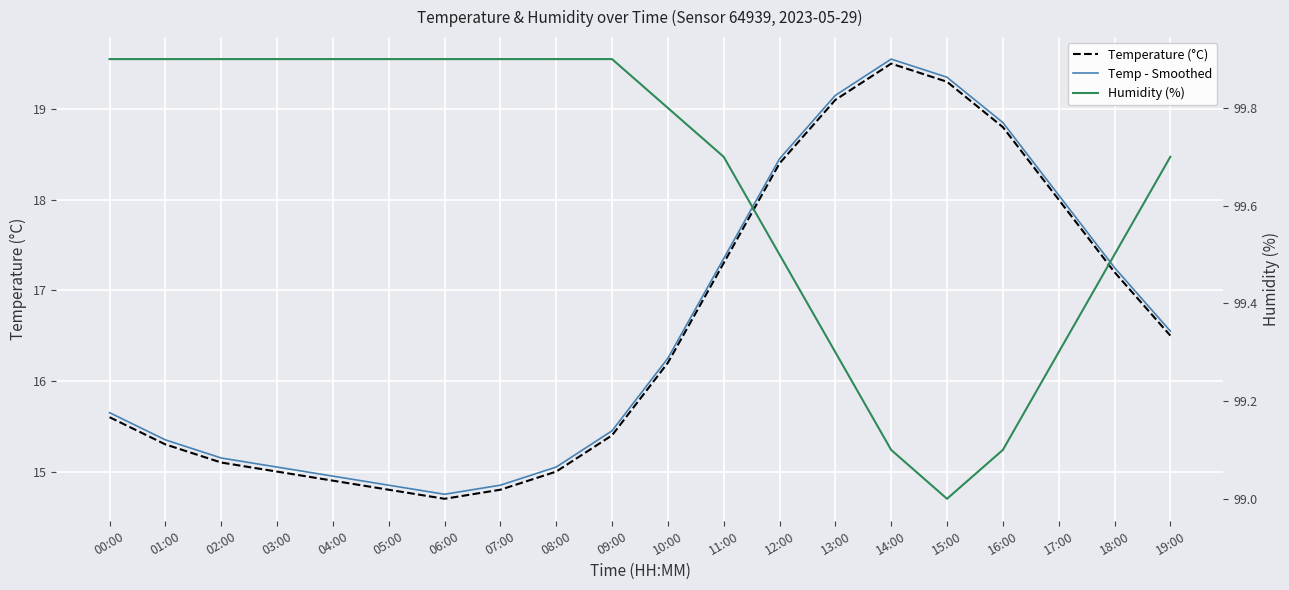

At which category does the chart reach its peak across all series?

00:00